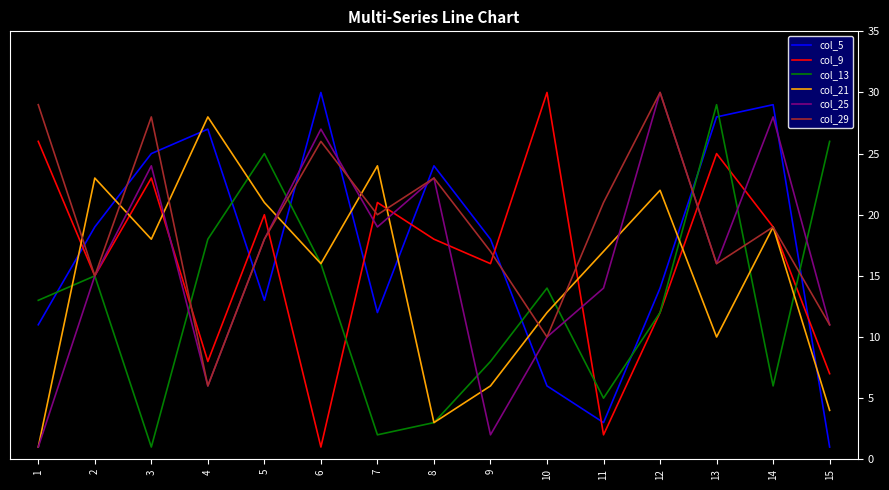

Where is the first local maximum for col_25?

3